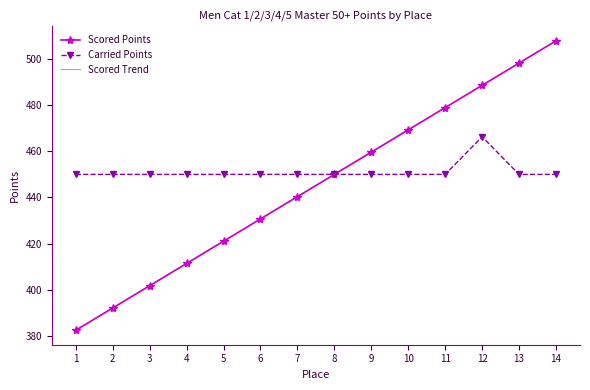

Reading right to left, list all the values displayed in this chart.

Scored Points: 14=507.9	13=498.2	12=488.6	11=478.9	10=469.3	9=459.6	8=450.0	7=440.4	6=430.7	5=421.1	4=411.4	3=401.8	2=392.1	1=382.5
Carried Points: 14=450.0	13=450.0	12=466.3	11=450.0	10=450.0	9=450.0	8=450.0	7=450.0	6=450.0	5=450.0	4=450.0	3=450.0	2=450.0	1=450.0